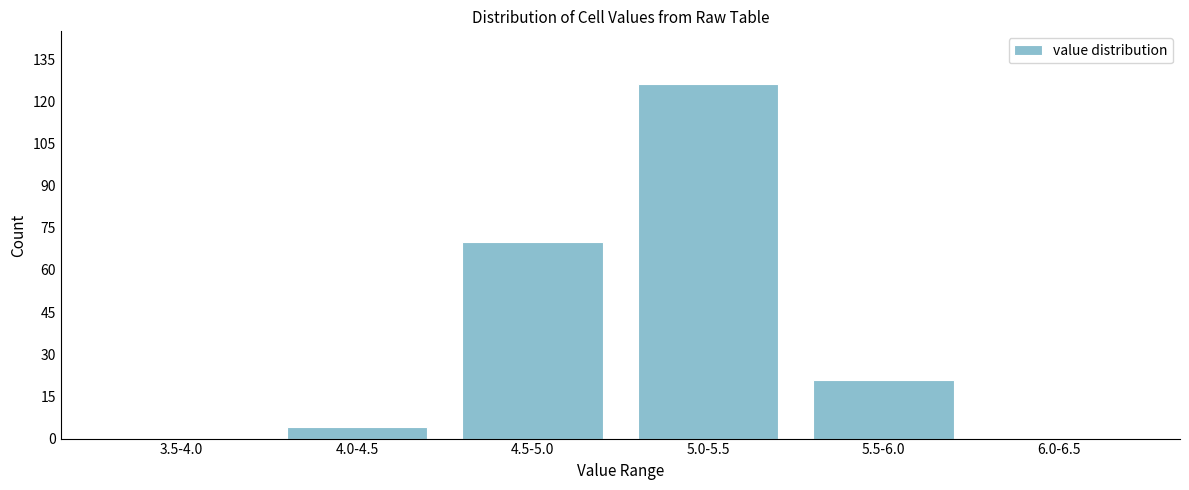

Reading left to right, extract all data points from this chart.

3.5-4.0=0	4.0-4.5=4	4.5-5.0=70	5.0-5.5=126	5.5-6.0=21	6.0-6.5=0